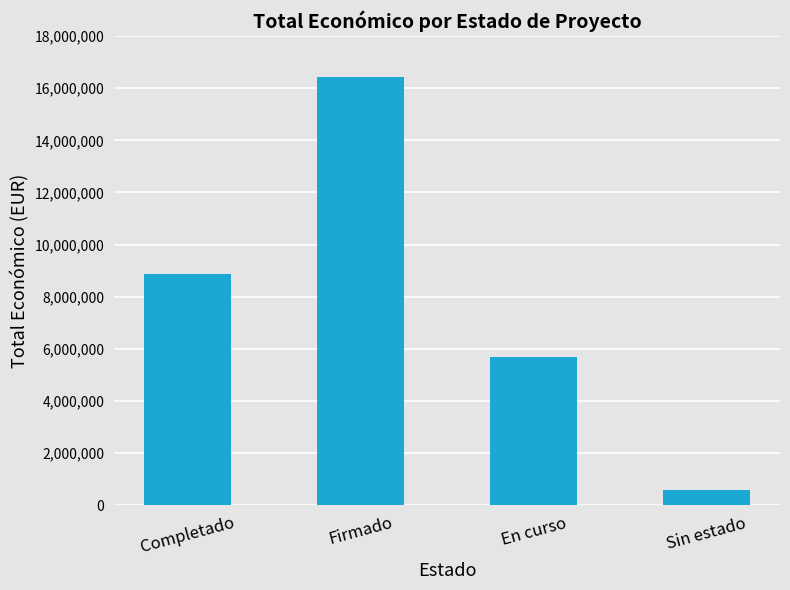

What is the difference between the maximum and minimum values?

15831374